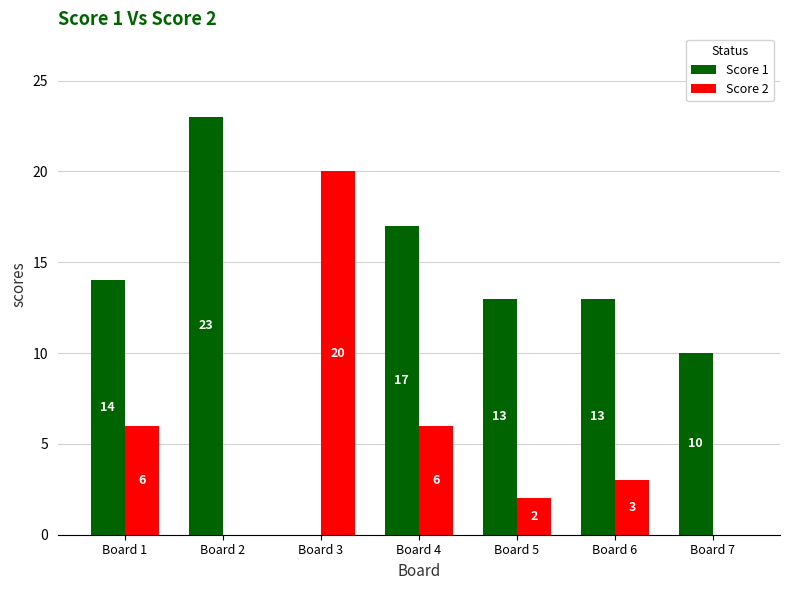

What is the total value across all series at Board 3?

20